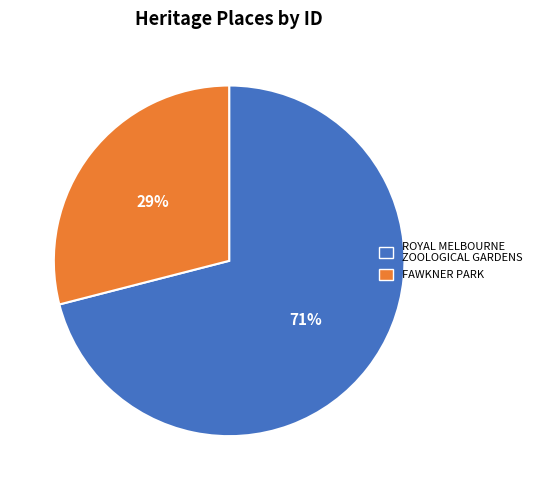

The ROYAL MELBOURNE ZOOLOGICAL GARDENS slice represents 59% of the pie. True or false?

False